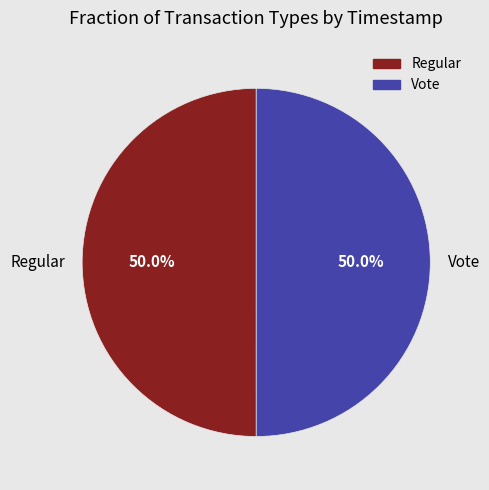

To the nearest percent, what is the combined percentage of Vote and Regular?

100%